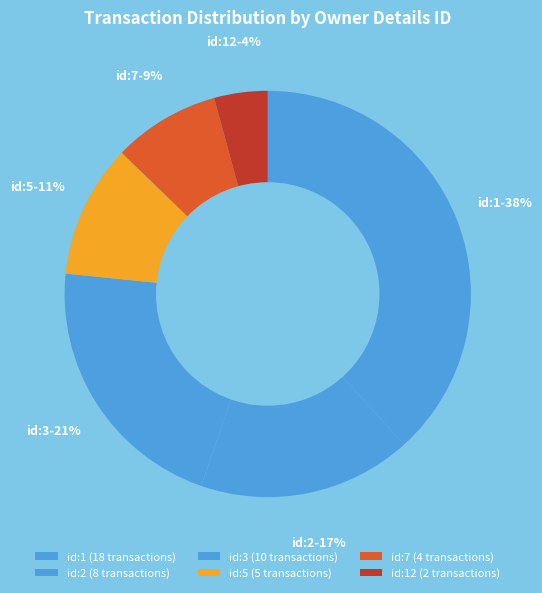

Count the number of slices in the pie.

6